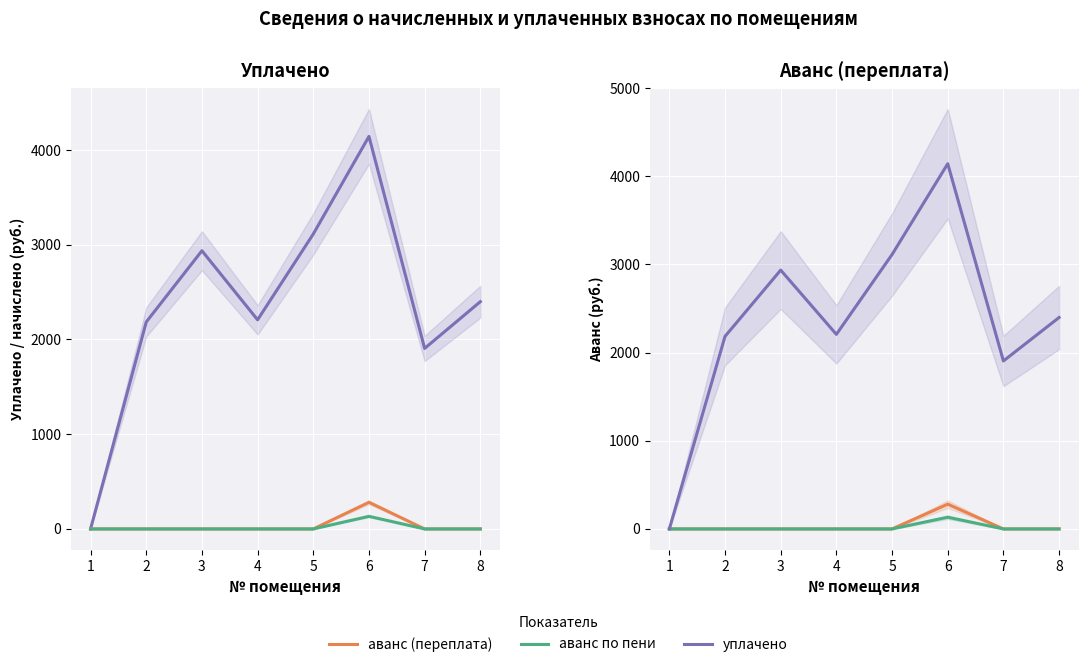

Which category has the highest value across all series?

6